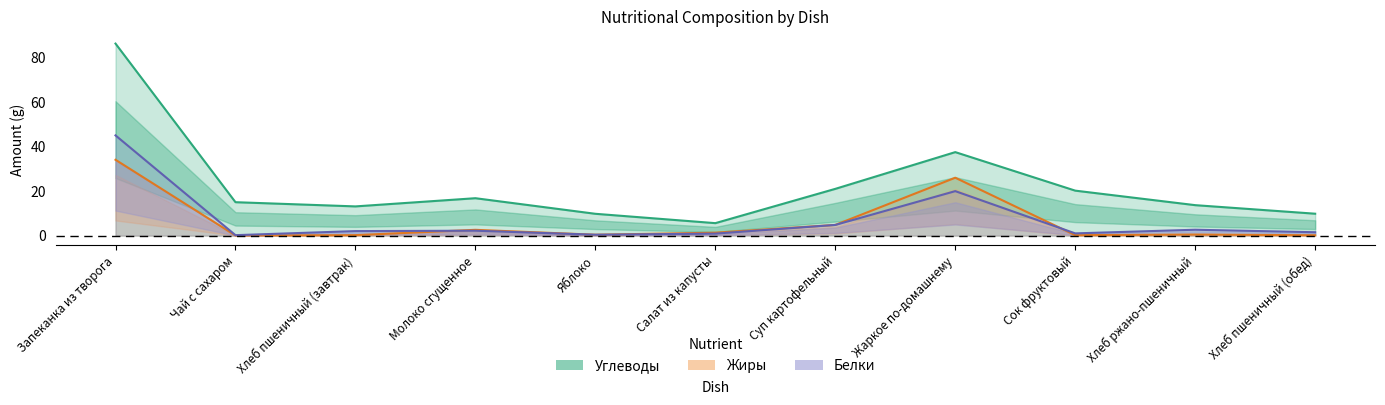

What is the total value across all series at Молоко сгущенное?

21.6